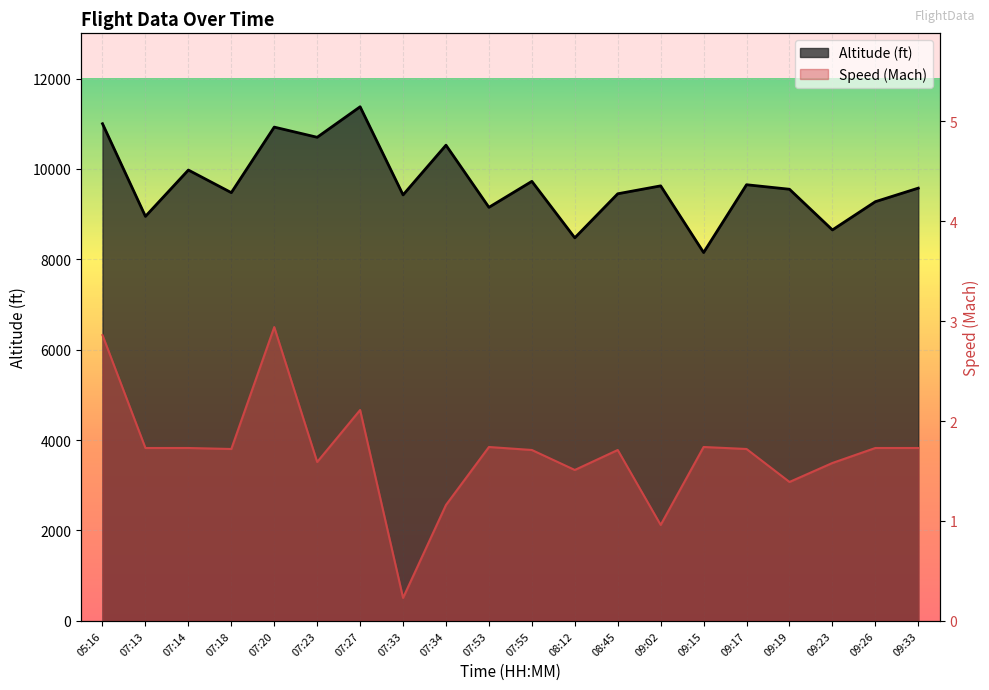

Is it true that Speed (Mach) equals 1.0 at 07:55?

False